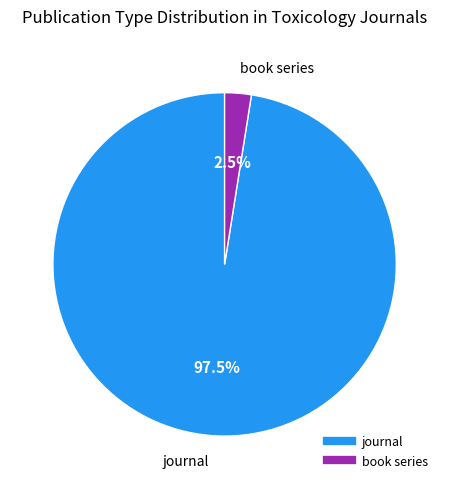

To the nearest percent, what is the difference between the book series and journal slice percentages?

95%